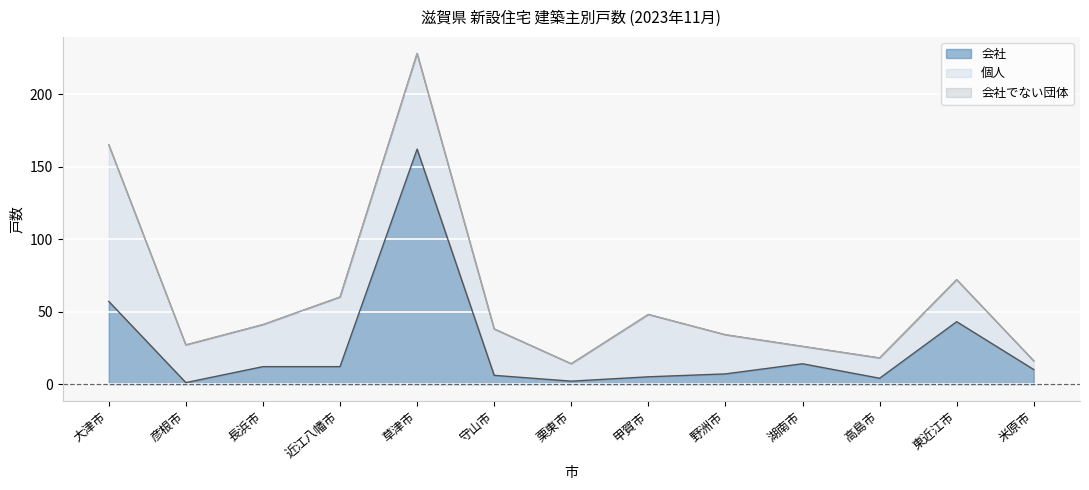

Which category has the highest value in the 会社 series?

草津市